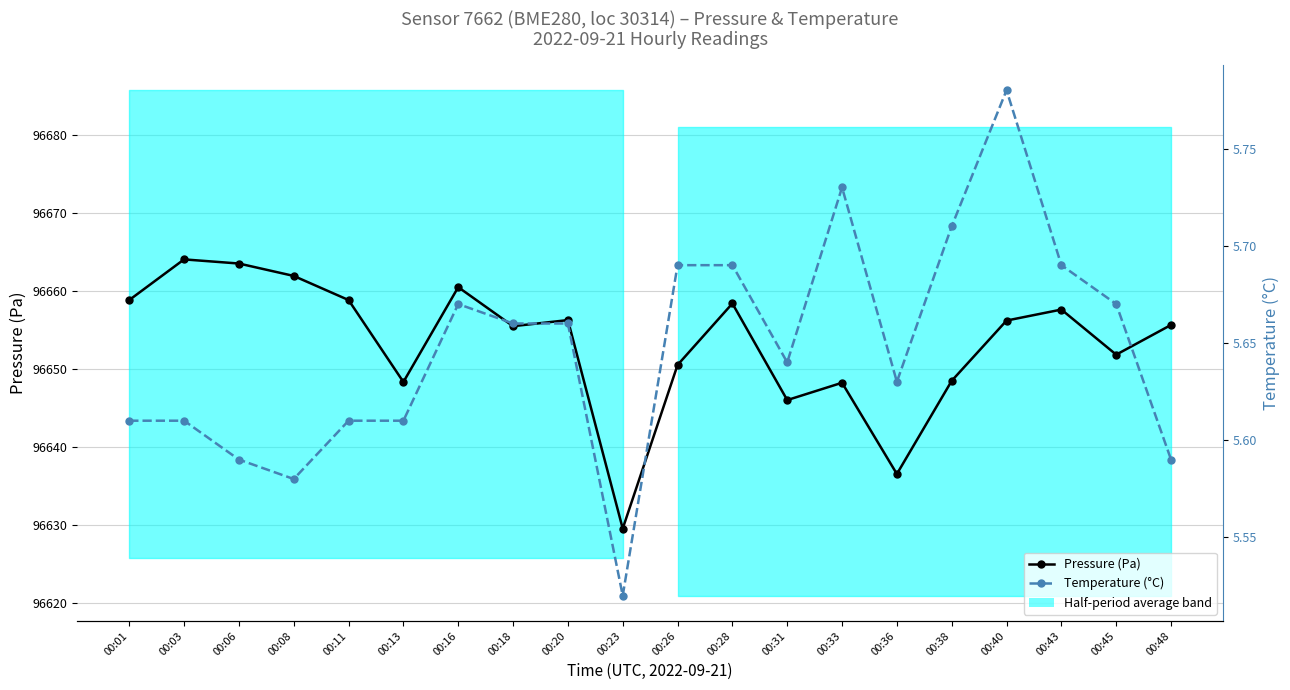

The Pressure (Pa) series shows 96663.6 at 00:06. True or false?

True